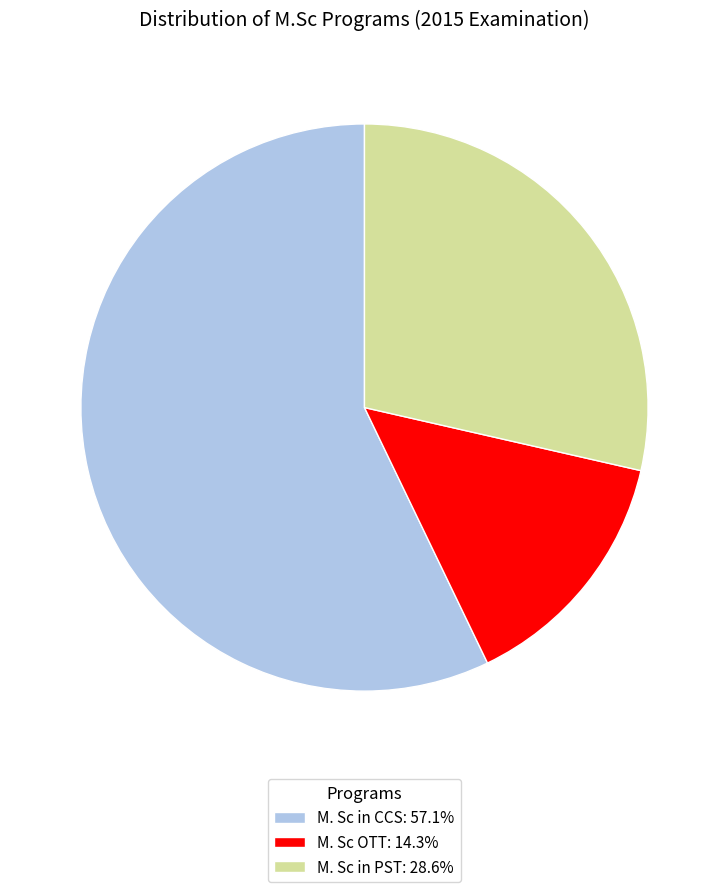

Approximately how many times larger is the value at M. Sc in CCS: 57.1% compared to M. Sc OTT: 14.3%?

4.0